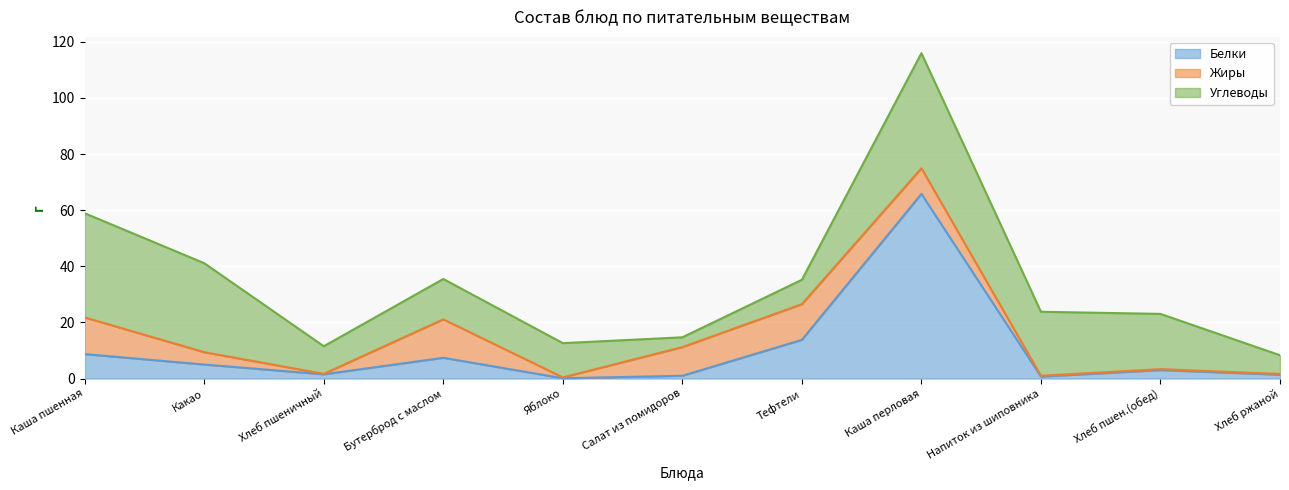

Between Салат из помидоров and Хлеб ржаной, which series saw the biggest shift?

Жиры